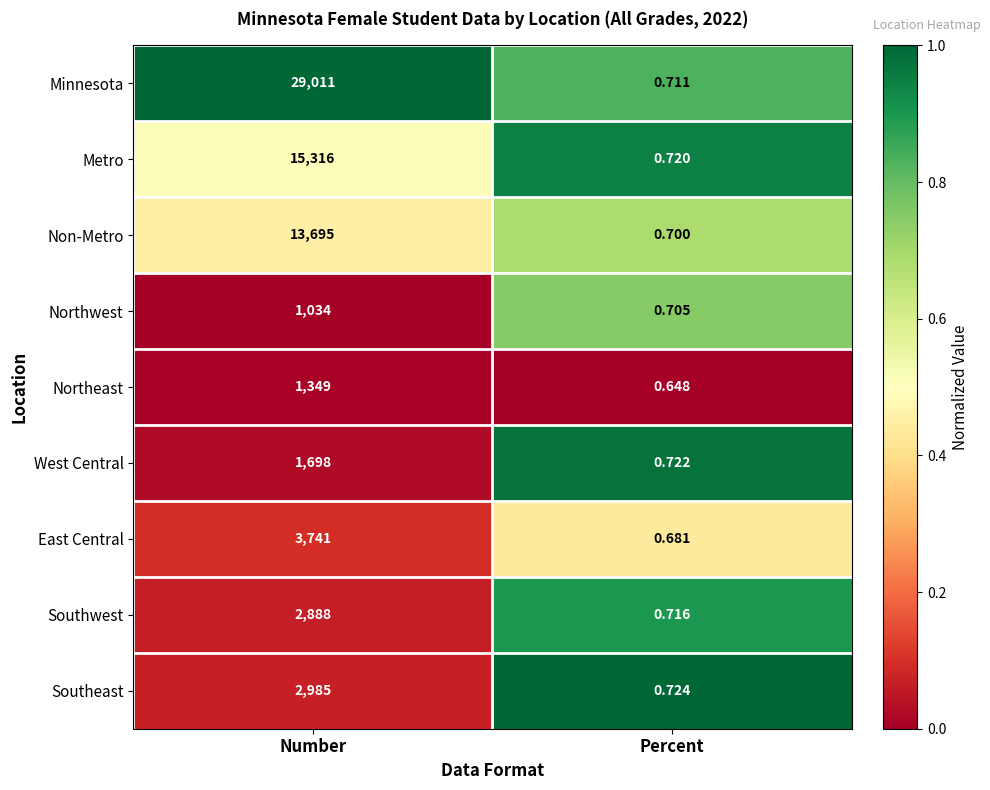

Between Number and Percent, which series saw the biggest shift?

Minnesota